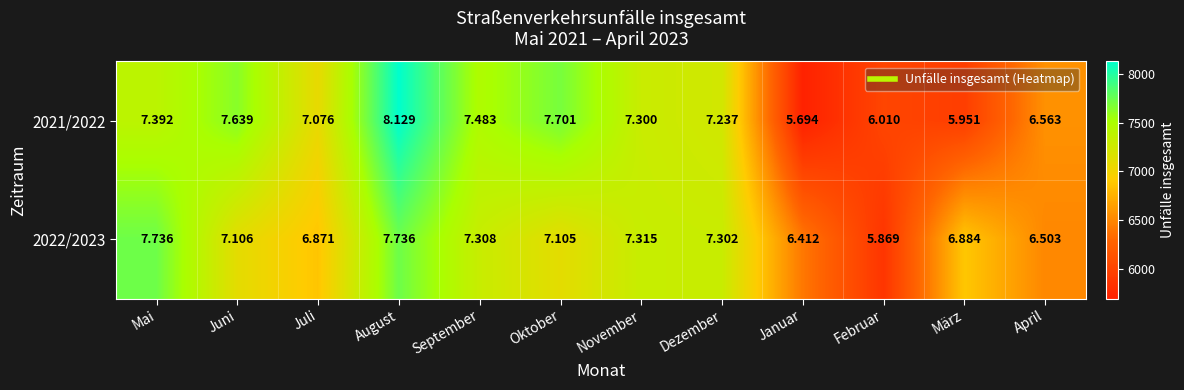

Rank the series at Februar from highest to lowest value.

2021/2022, 2022/2023